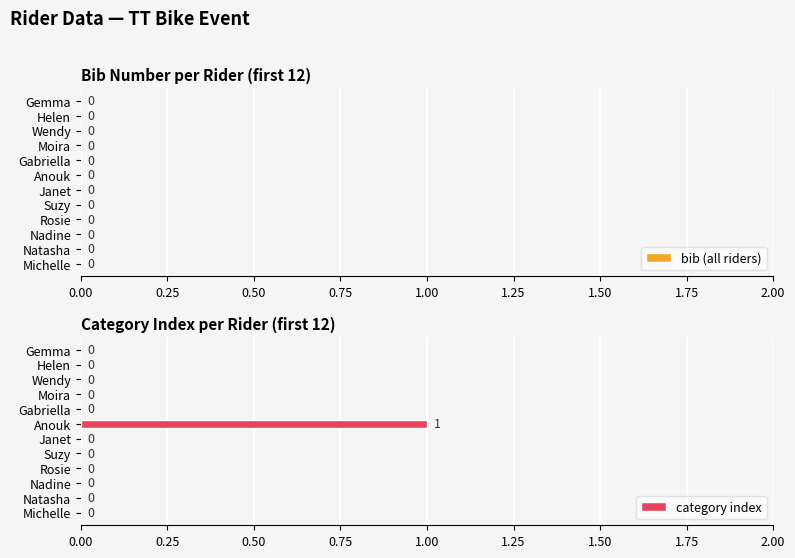

Which category has the highest value across all series?

Anouk